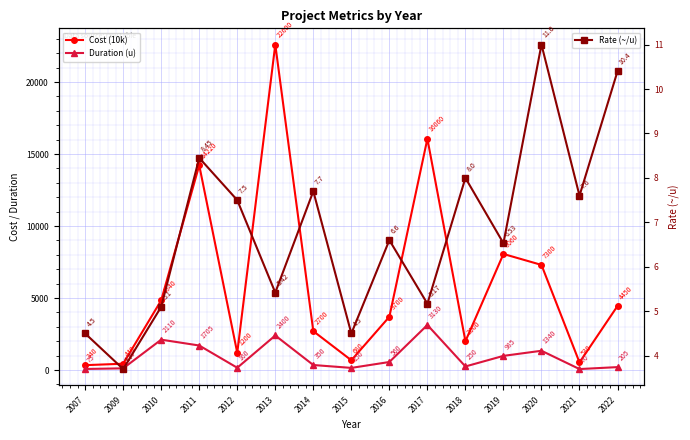

Between 2014 and 2019, which series saw the biggest shift?

Cost (10k)